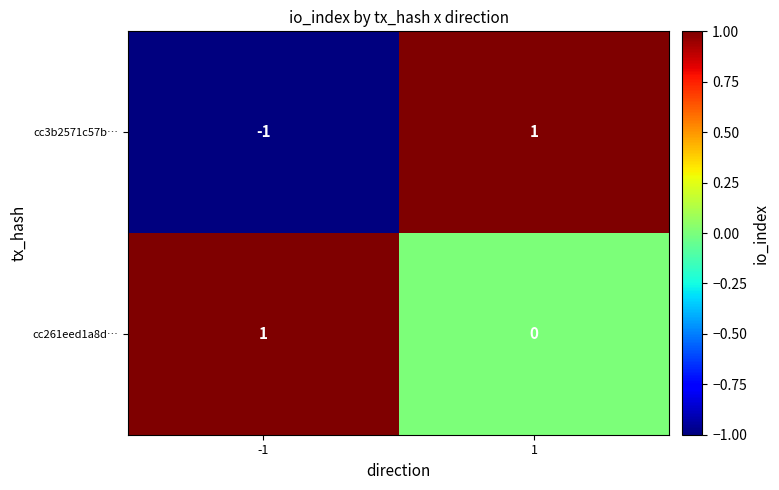

Reading left to right, transcribe all the data shown in this chart.

cc3b2571c57b…: -1	1
cc261eed1a8d…: 1	0